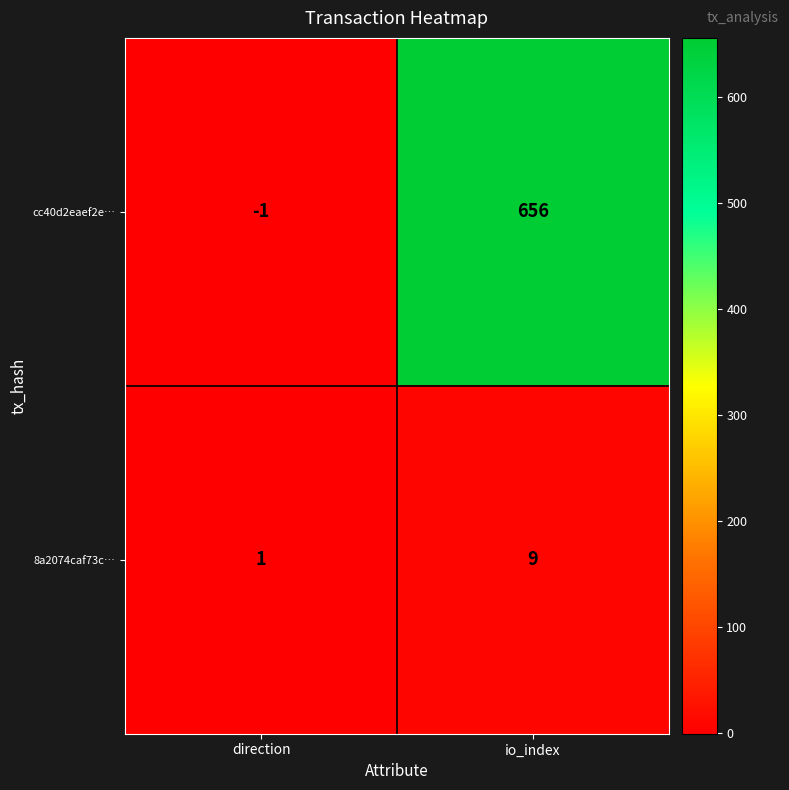

What is the difference between the maximum and minimum values in the 8a2074caf73c… series?

8